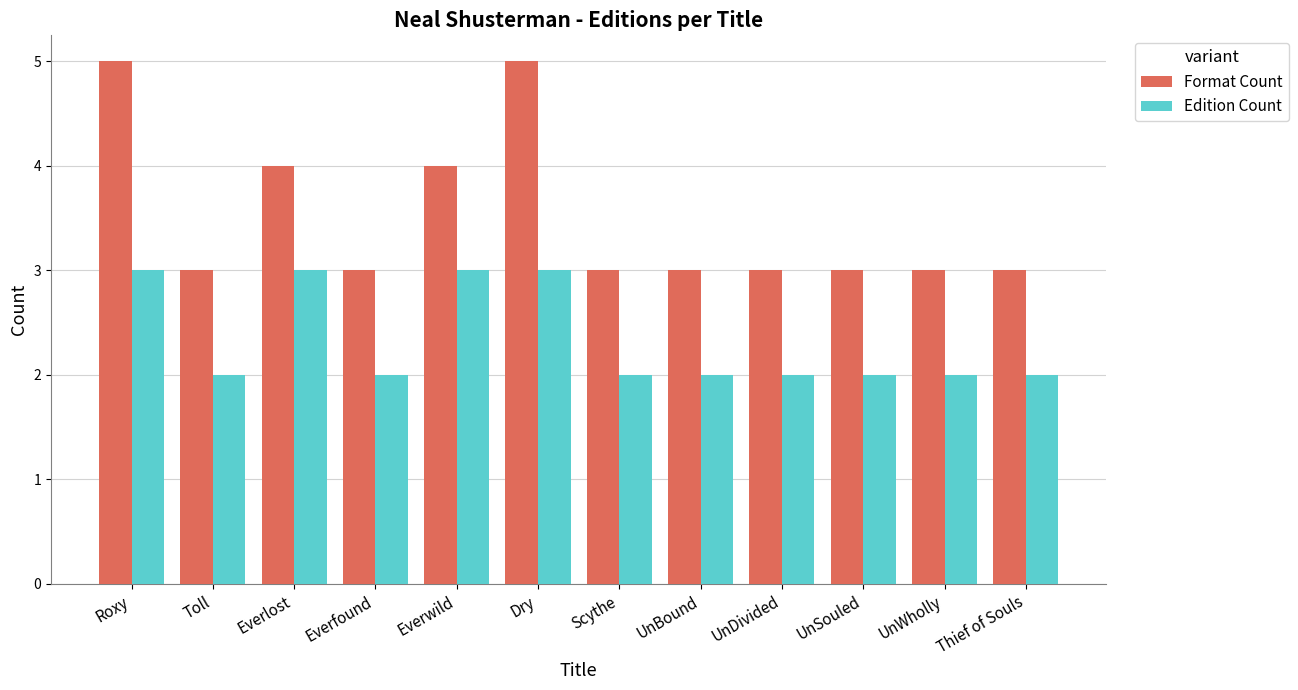

Reading left to right, what are all the values shown in this chart?

Format Count: 5	3	4	3	4	5	3	3	3	3	3	3
Edition Count: 3	2	3	2	3	3	2	2	2	2	2	2